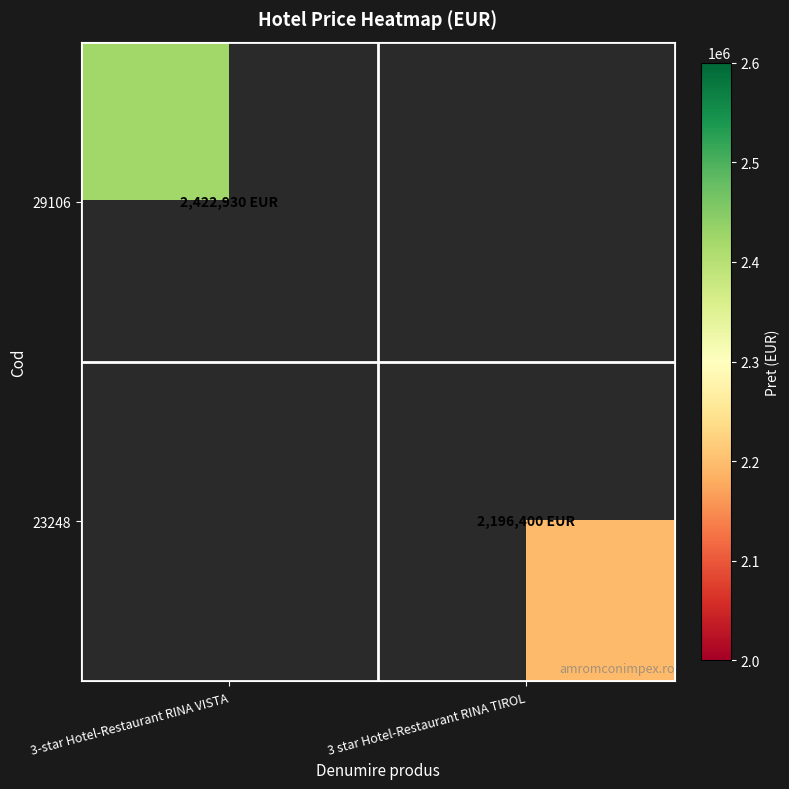

List the labels in order of 23248 value, smallest first.

3-star Hotel-Restaurant RINA VISTA, 3 star Hotel-Restaurant RINA TIROL